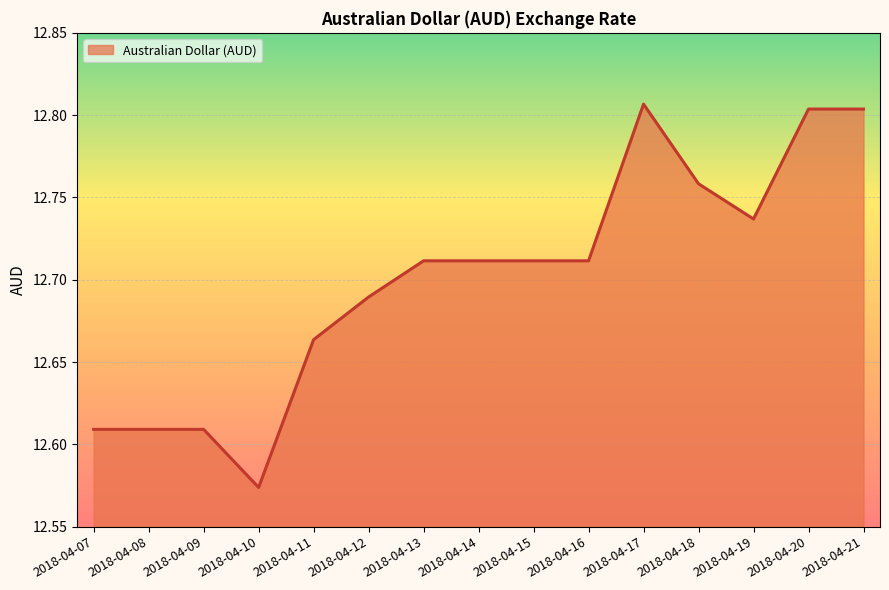

At which label is the value closest to 12?

2018-04-10